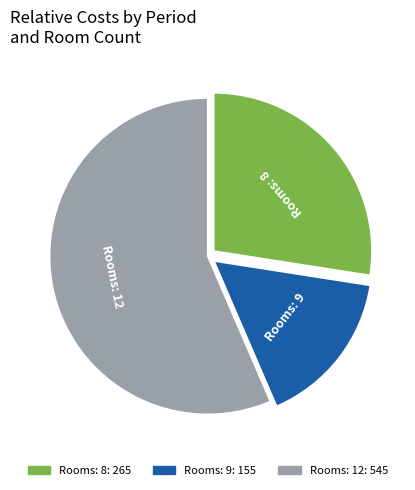

Is there a majority slice in this chart?

Yes